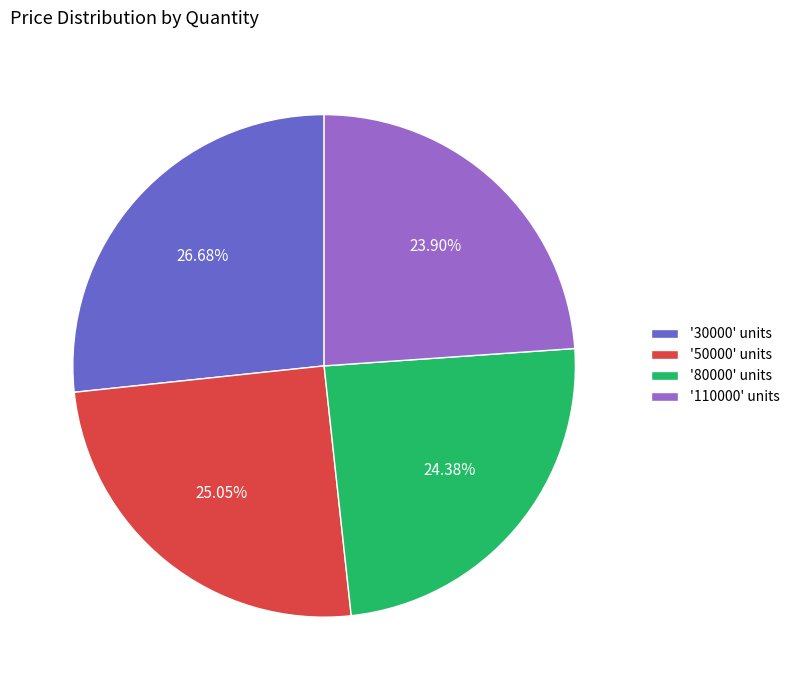

Between '30000' units and '80000' units, which is larger?

'30000' units